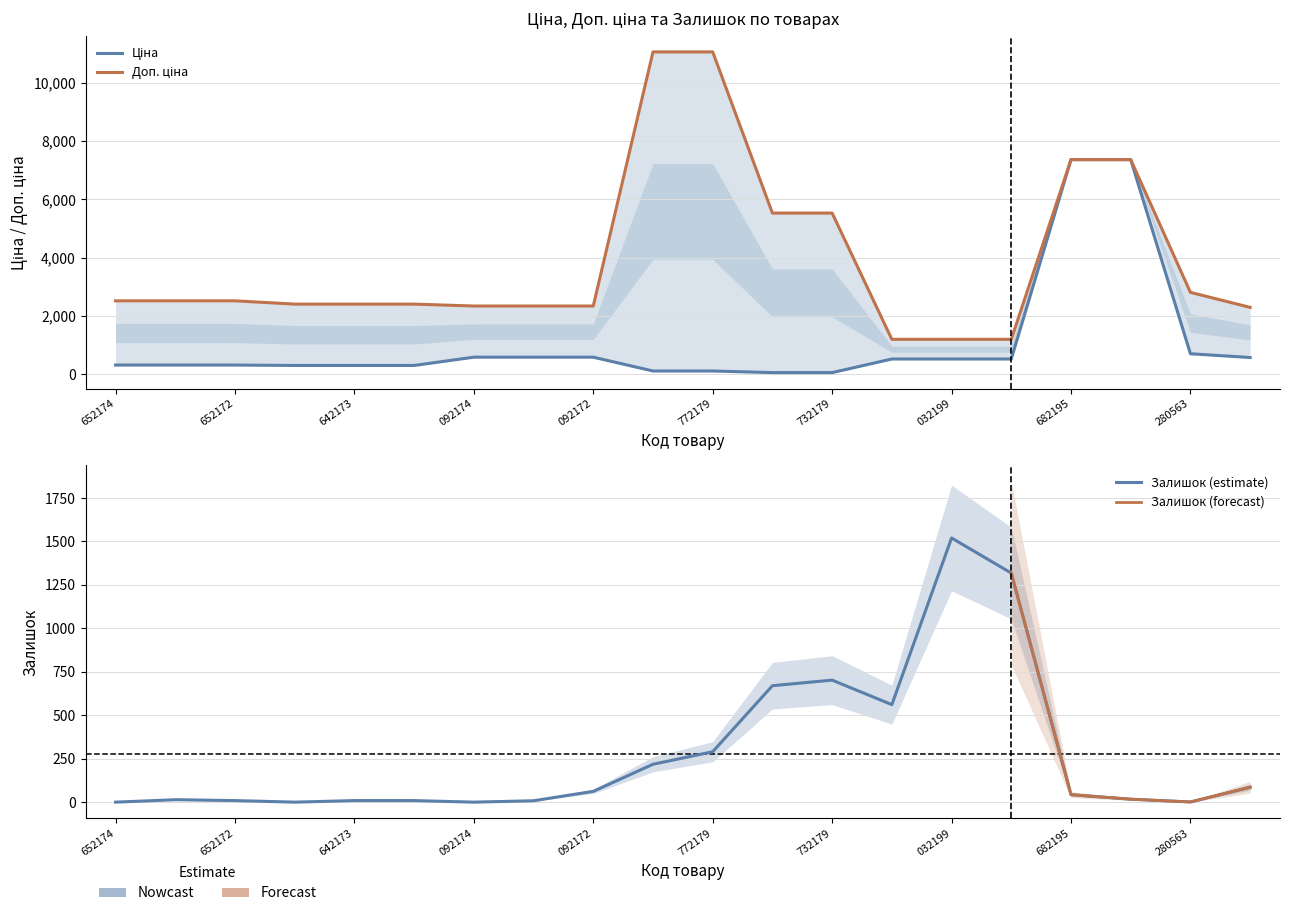

How many series are shown in this chart?

3